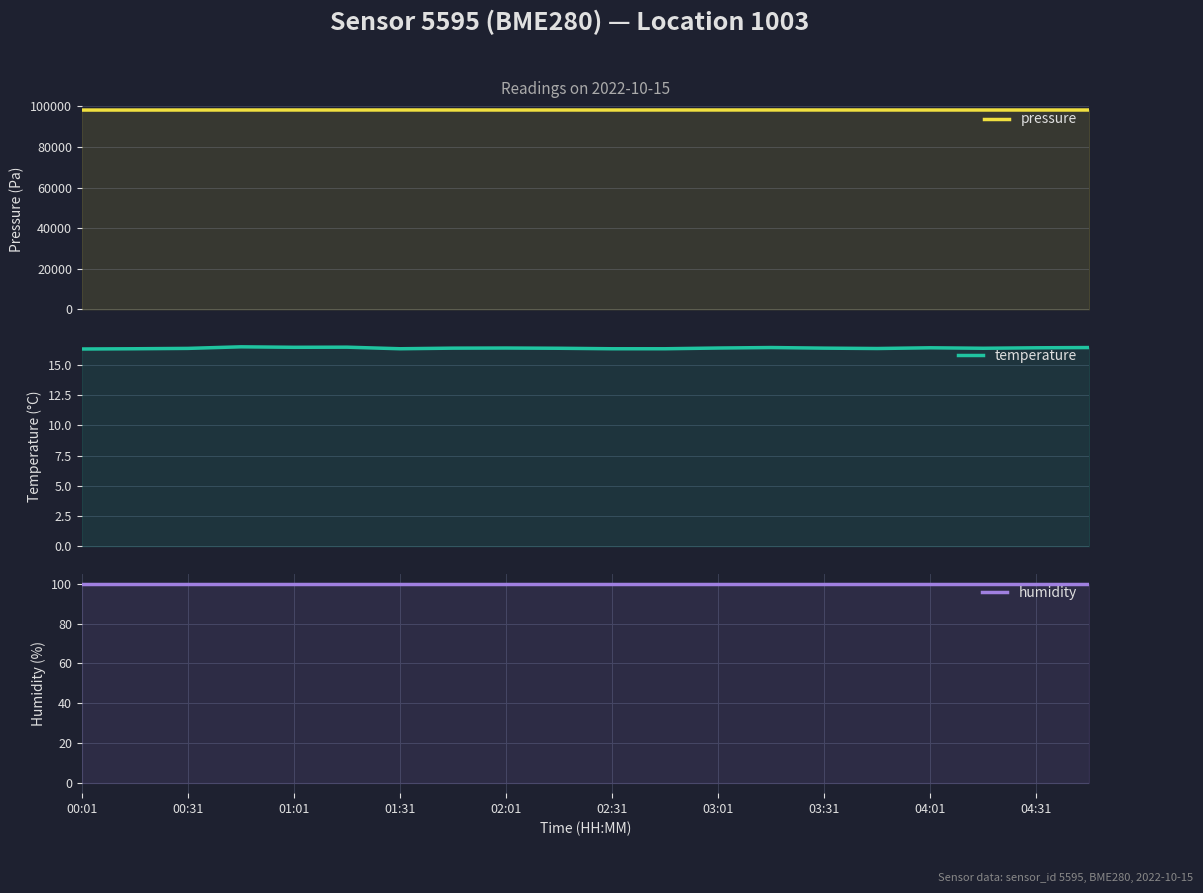

What is the difference between the highest and lowest values at 01:31?

98215.3